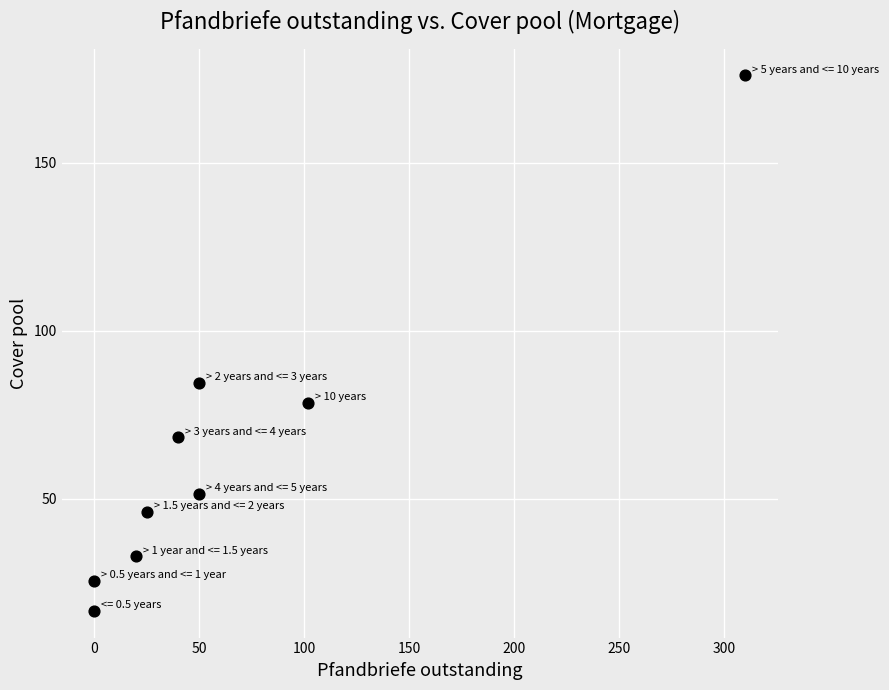

What is the average X value?

66.3